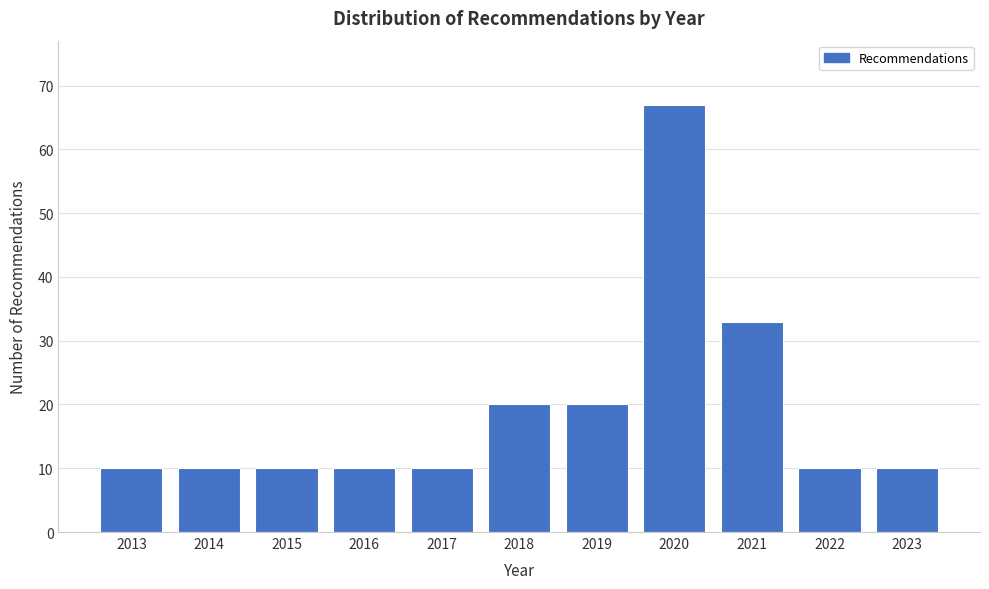

Reading right to left, list all the values displayed in this chart.

10	10	33	67	20	20	10	10	10	10	10